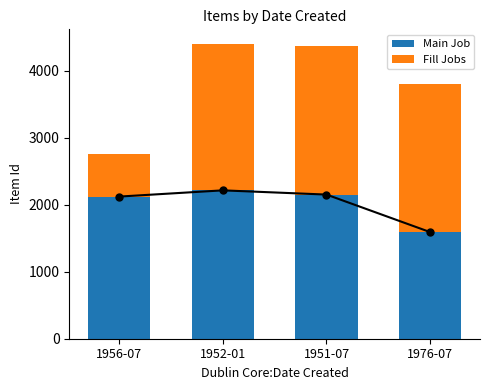

Rank the series by their average value, from highest to lowest.

Main Job, Fill Jobs